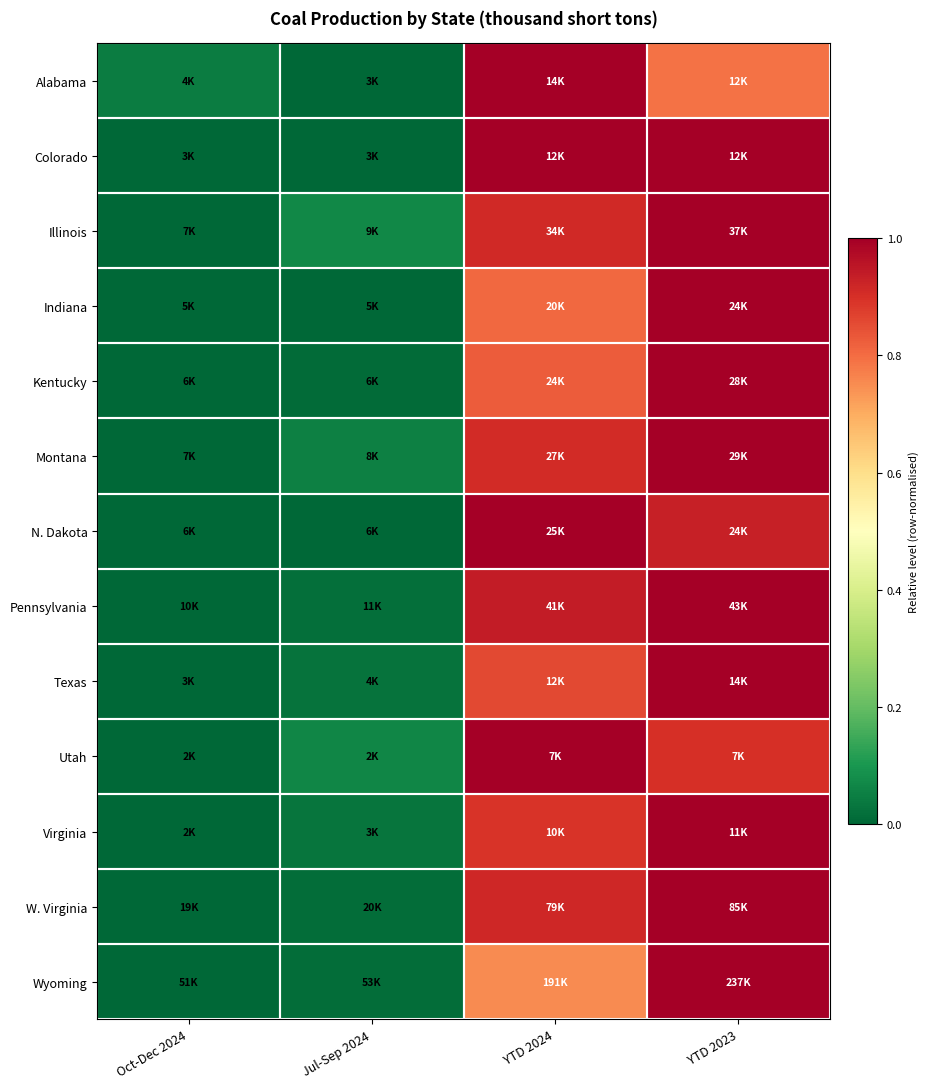

Which has a higher value, Jul-Sep 2024 or YTD 2023?

YTD 2023